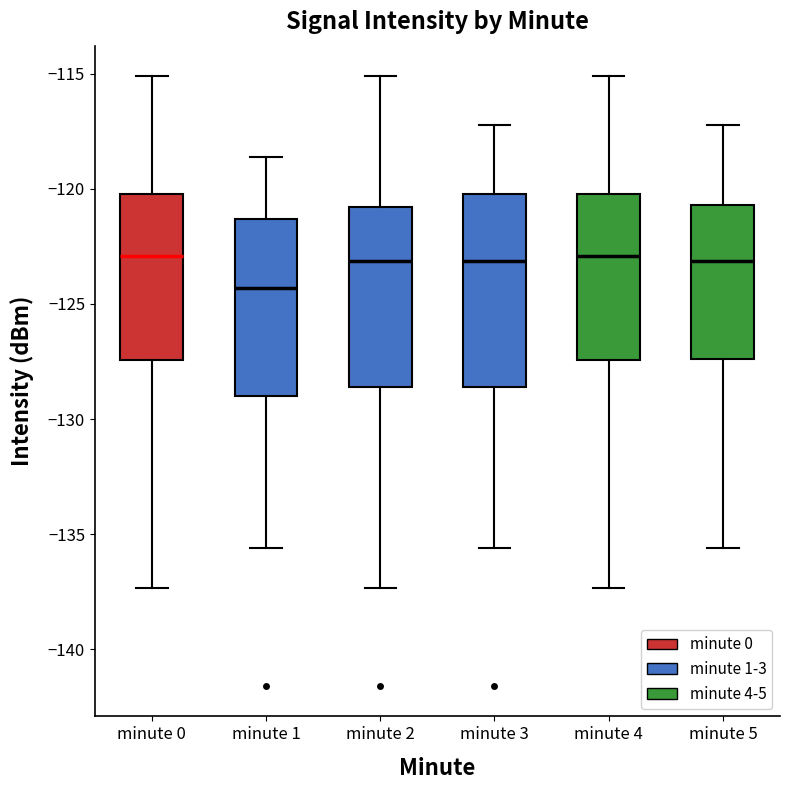

Where does the median line of the box for minute 4 sit on the y-axis? The values are not printed on the chart, so give them approximately, as read against the axis.

-123.0